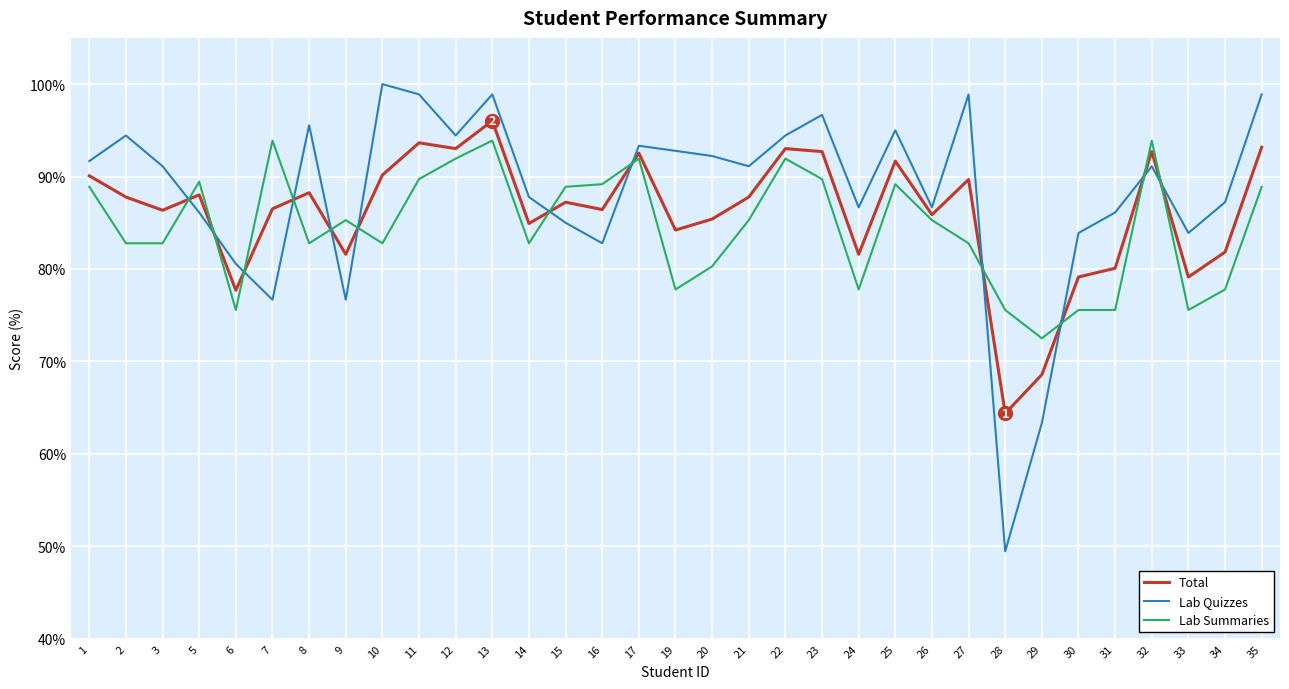

True or false: Lab Summaries has more than 0 points higher than both neighbors.

True